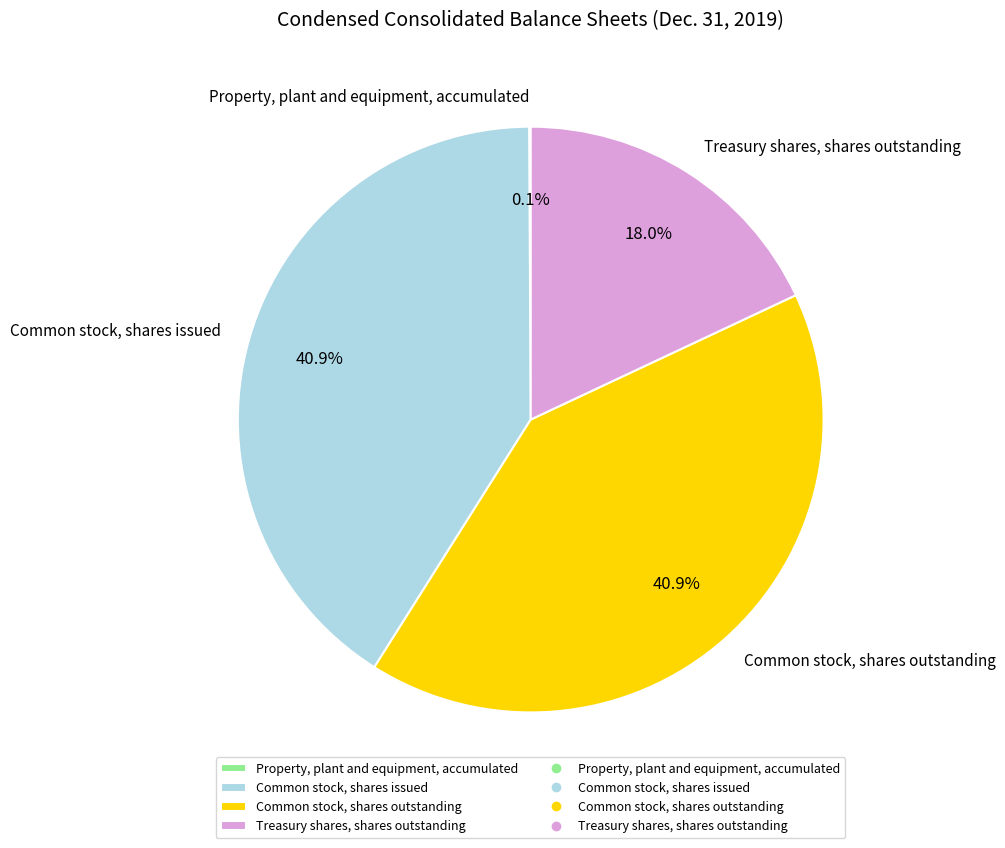

Does Common stock, shares issued represent more than half of the total?

No